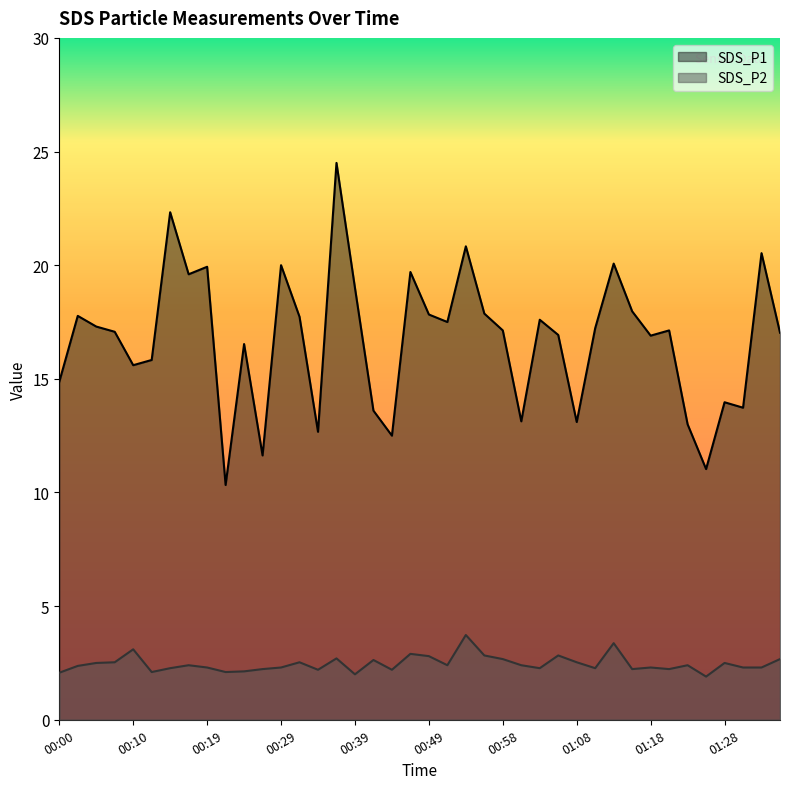

In SDS_P2, how many points are higher than both neighbors (excluding endpoints)?

12